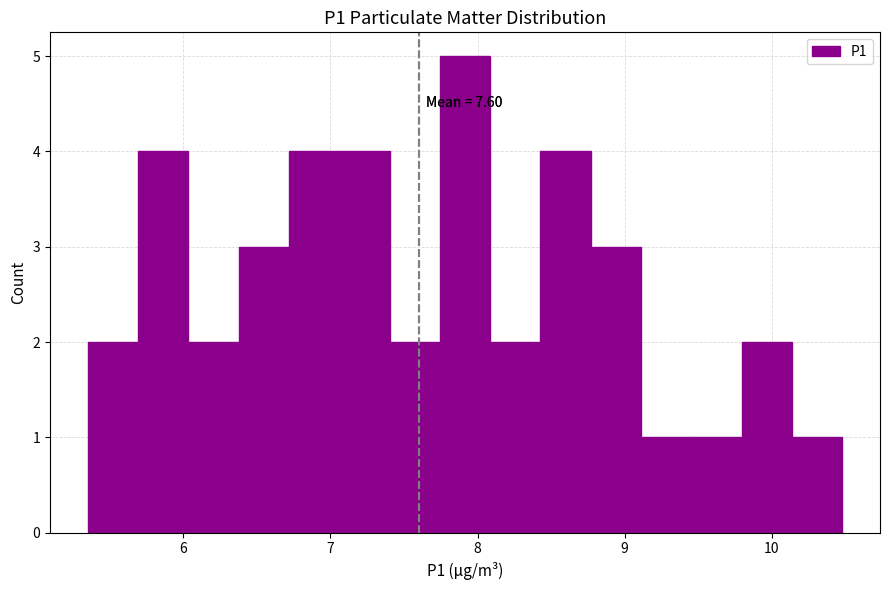

Read against the x-axis, roughly where is the centre of the tallest bar?

7.9